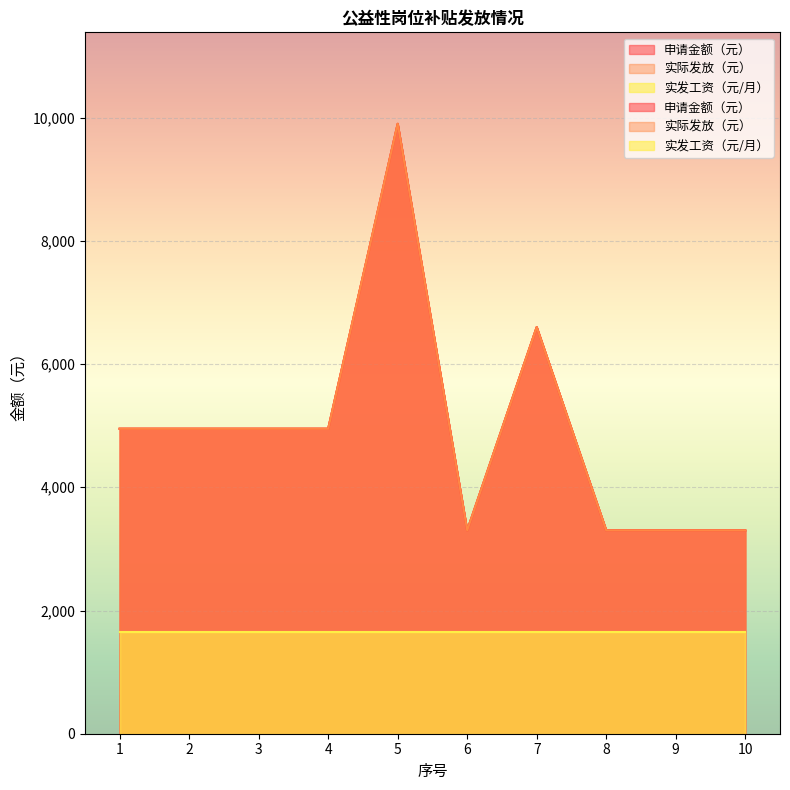

True or false: 申请金额（元） and 实际发放（元） intersect in this chart.

False